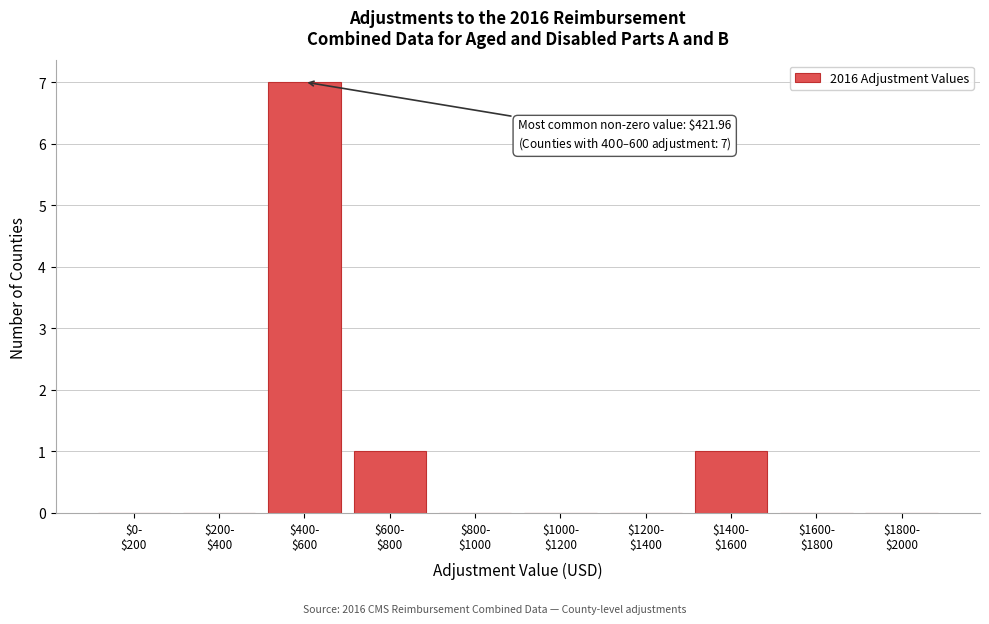

Are the bars horizontal?

No